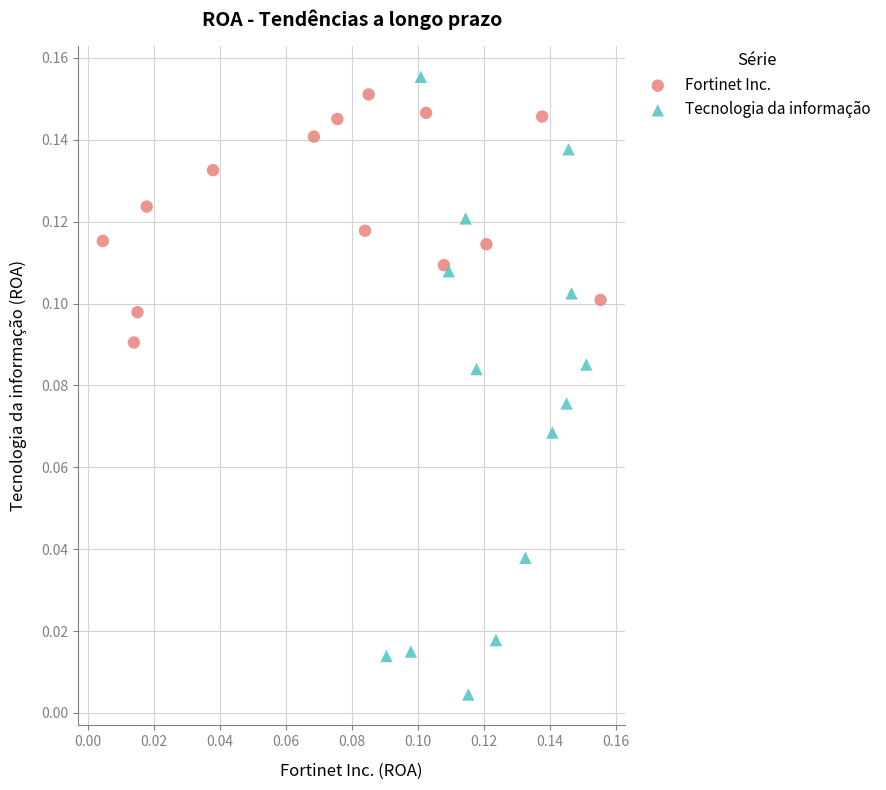

Which series has the widest spread of Y values?

Tecnologia da informação